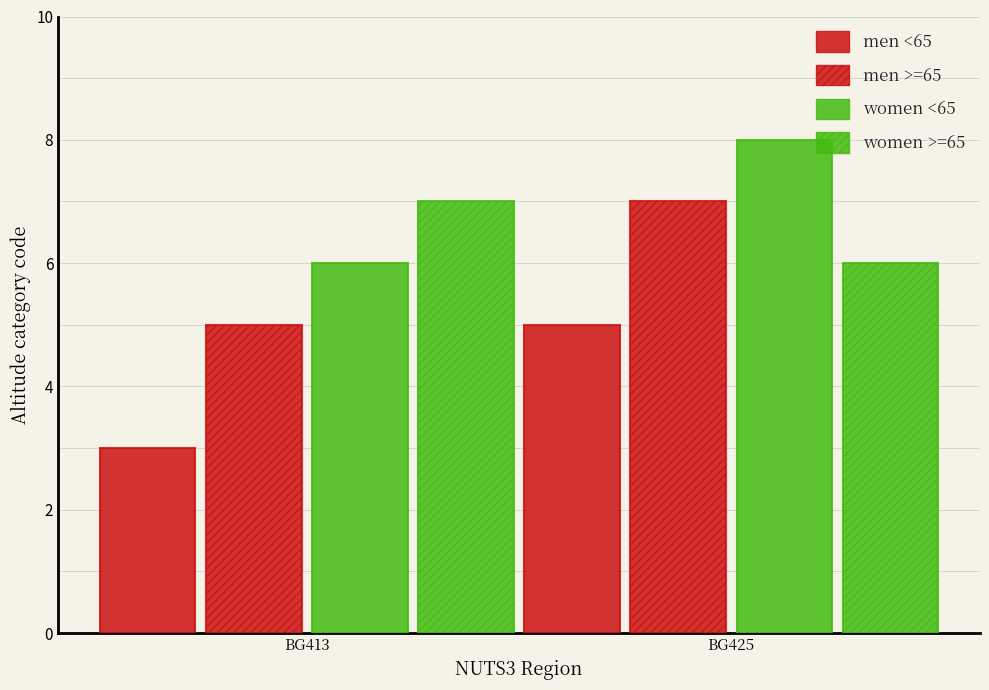

Reading left to right, transcribe all the data shown in this chart.

men <65: 3	5
men >=65: 5	7
women <65: 6	8
women >=65: 7	6